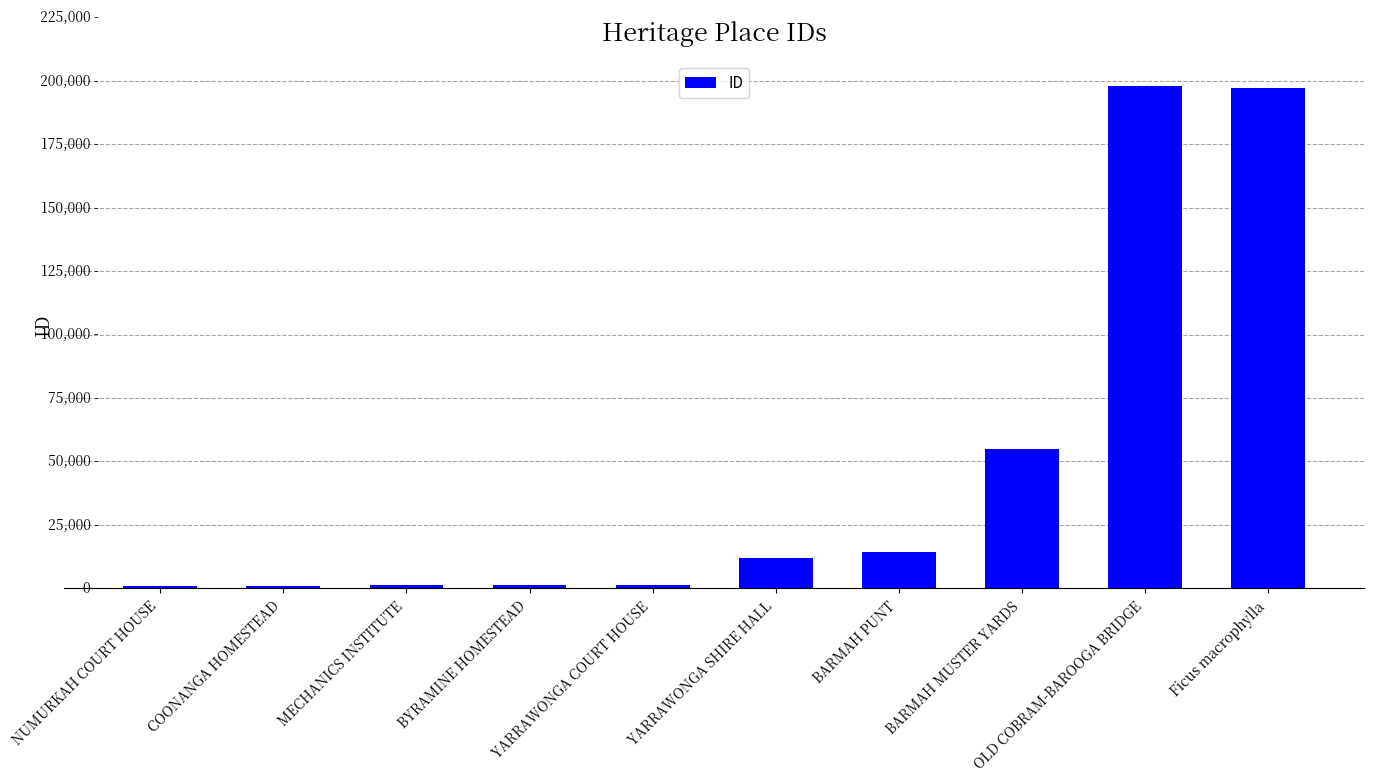

What is the smallest value displayed?

892